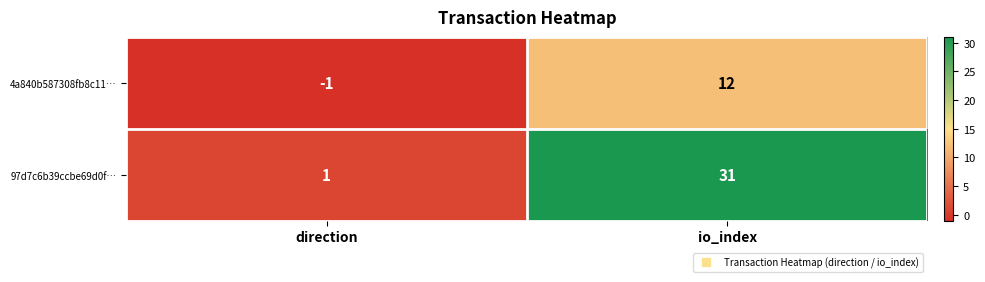

Where is 4a840b587308fb8c11… nearest to the value 5?

direction